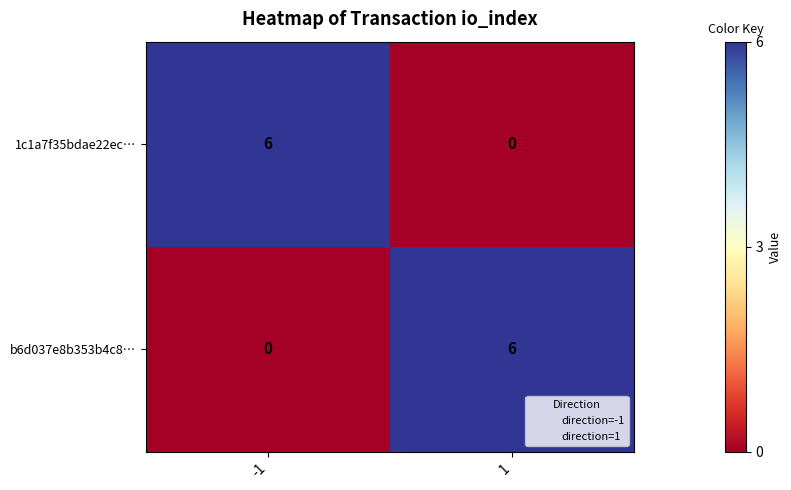

Reading left to right, list all the values displayed in this chart.

1c1a7f35bdae22ec…: -1=6	1=0
b6d037e8b353b4c8…: -1=0	1=6